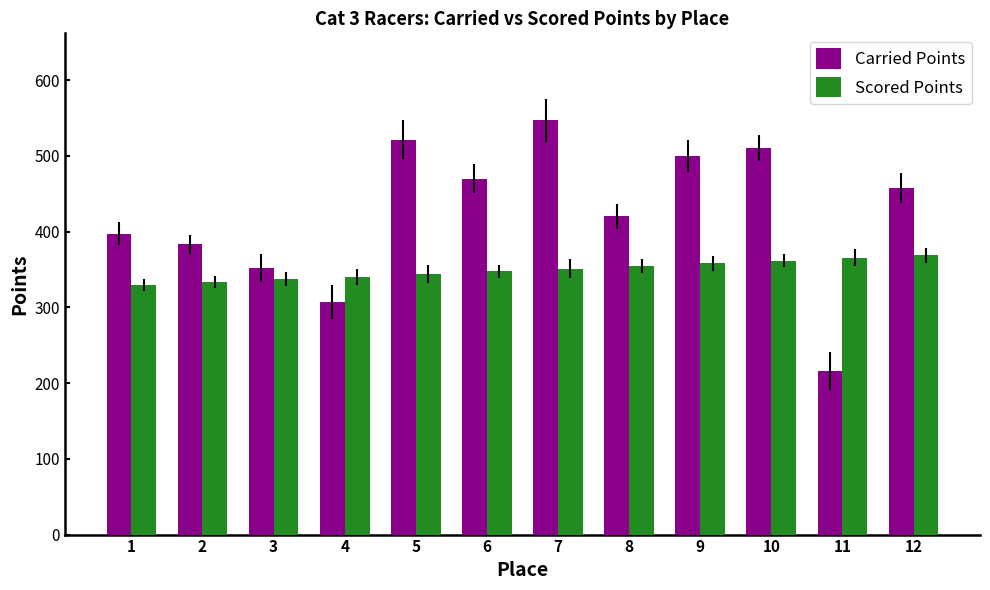

What is the spread (max minus min) of values at 8?

65.4